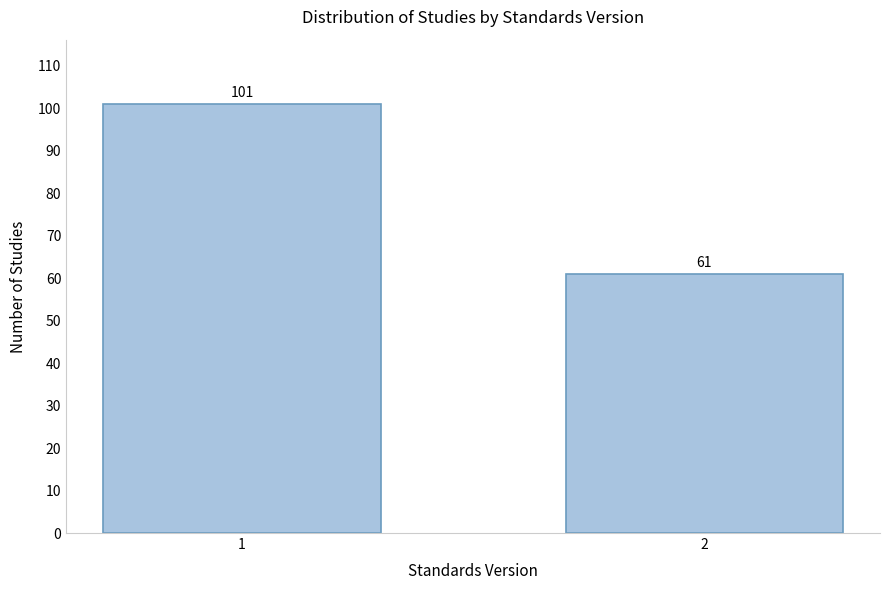

Reading right to left, what are all the values shown in this chart?

2=61	1=101